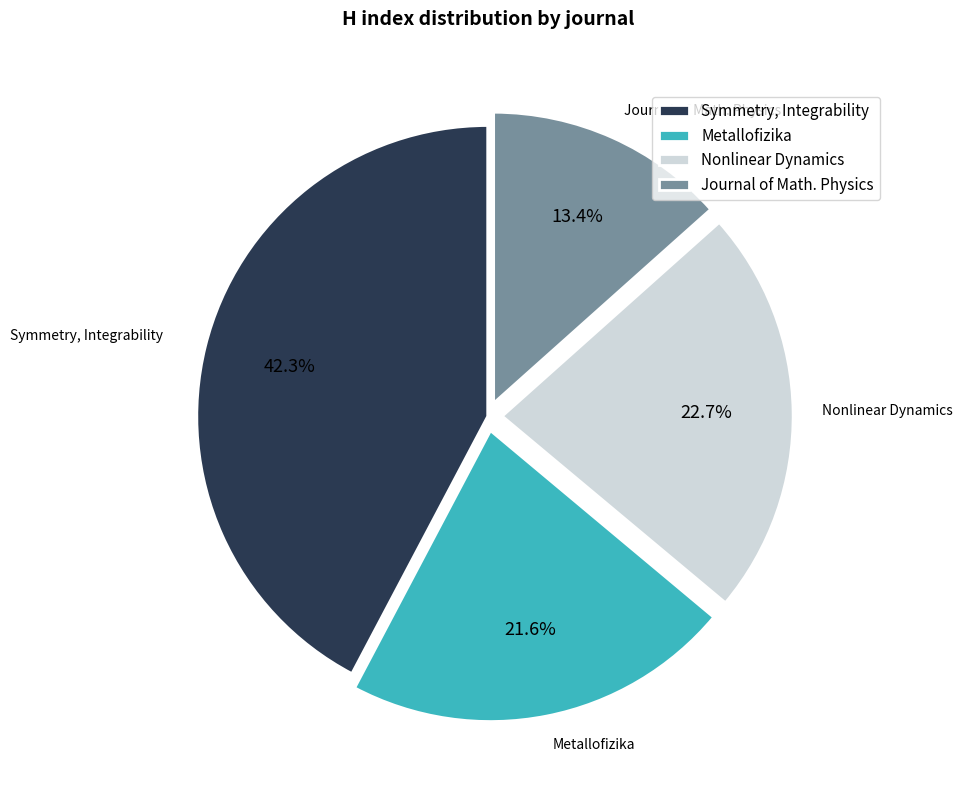

Combined, do Symmetry, Integrability and Metallofizika account for over 50%?

Yes